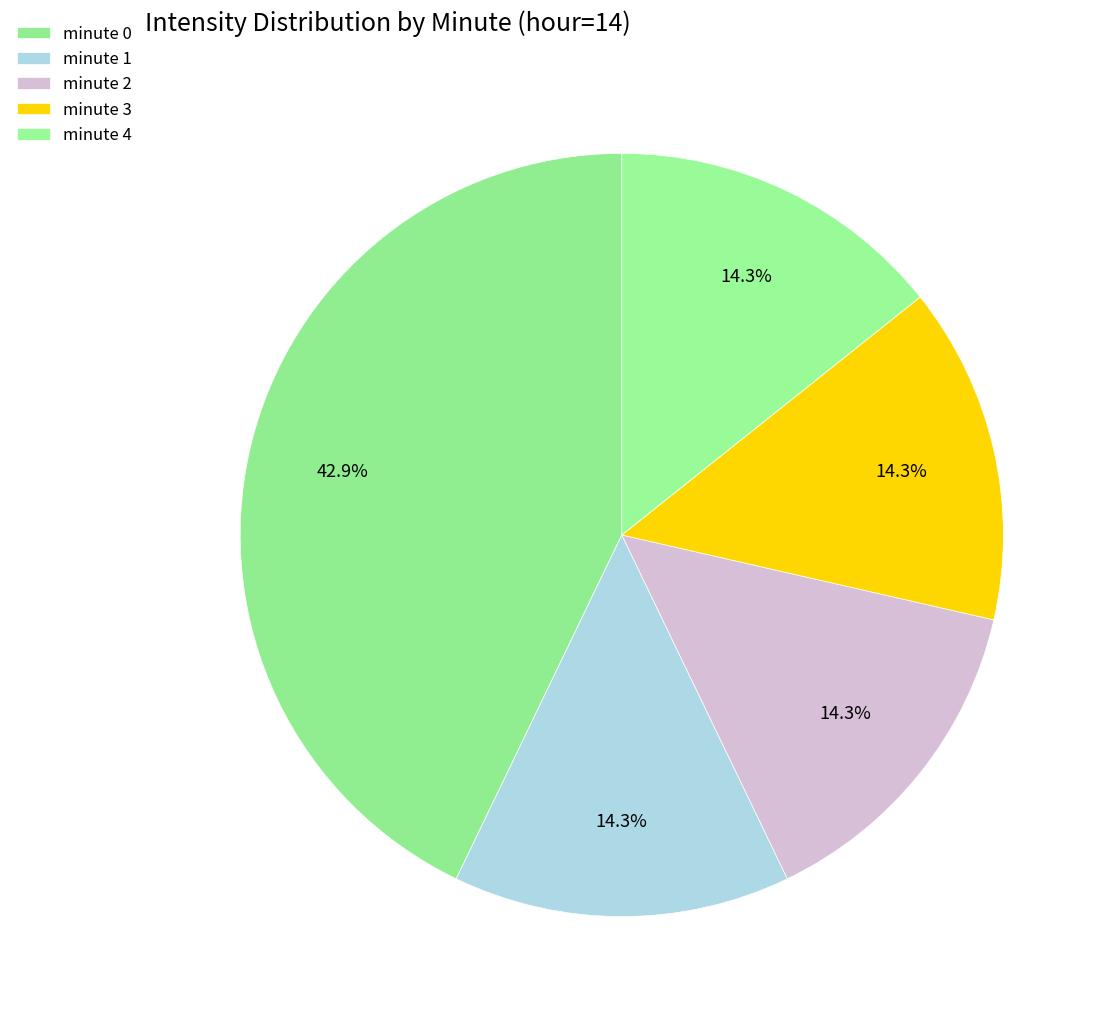

What percentage do minute 2 and minute 4 together represent?

28.6%